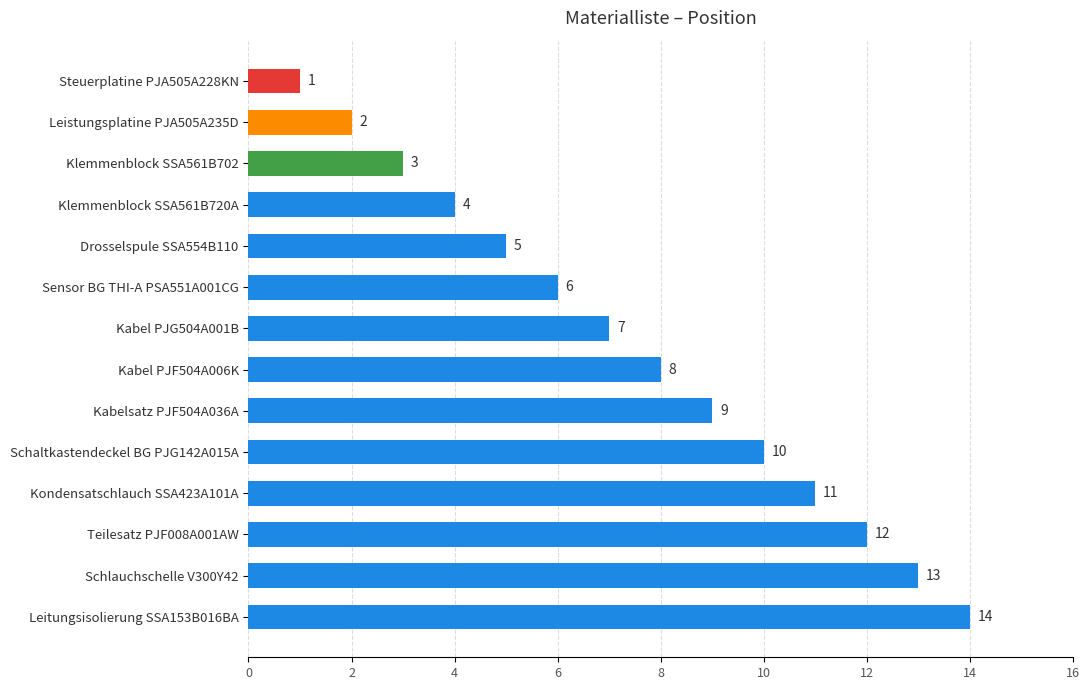

Approximately how many times larger is the value at Schaltkastendeckel BG PJG142A015A compared to Leitungsisolierung SSA153B016BA?

0.7